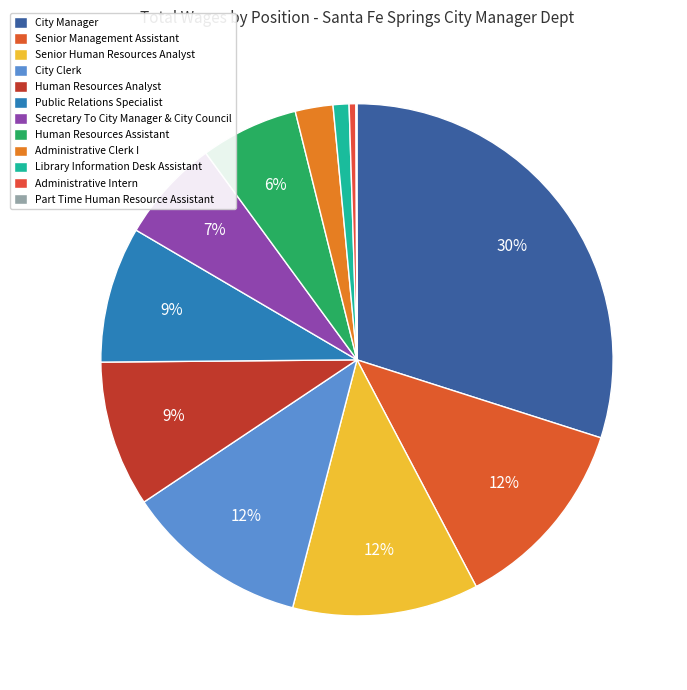

Which slice is the largest?

City Manager